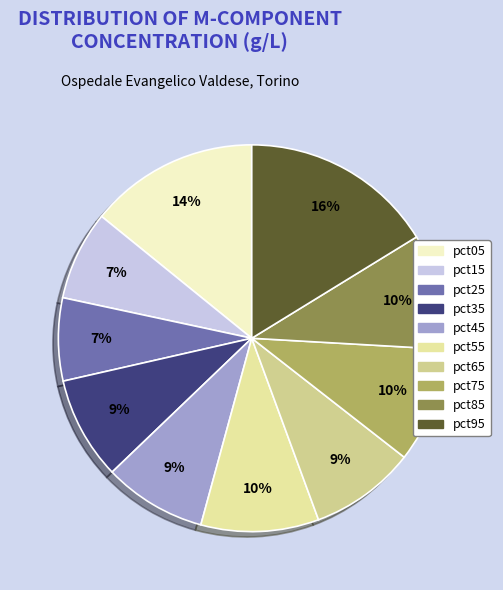

Count the number of slices in the pie.

10